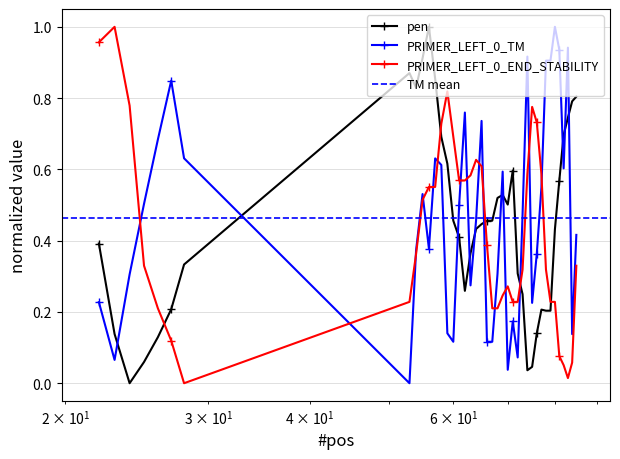

Rank the series by their maximum value, from highest to lowest.

pen, PRIMER_LEFT_0_TM, PRIMER_LEFT_0_END_STABILITY